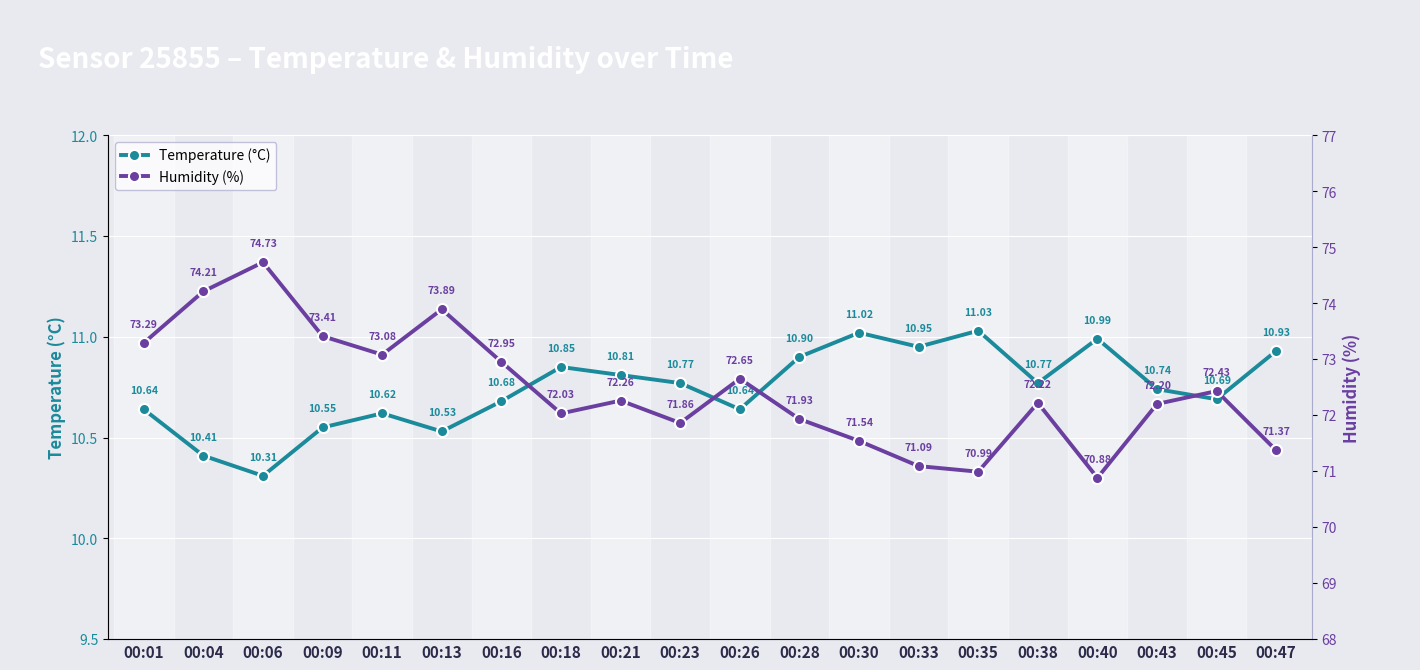

Which series has the widest spread of values?

Humidity (%)